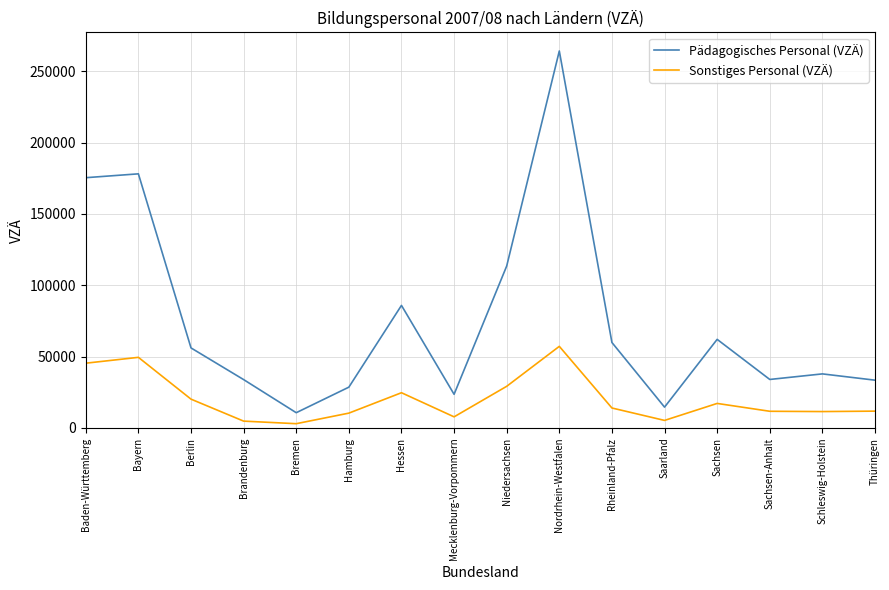

What is the highest value of the Pädagogisches Personal (VZÄ) series?

264200